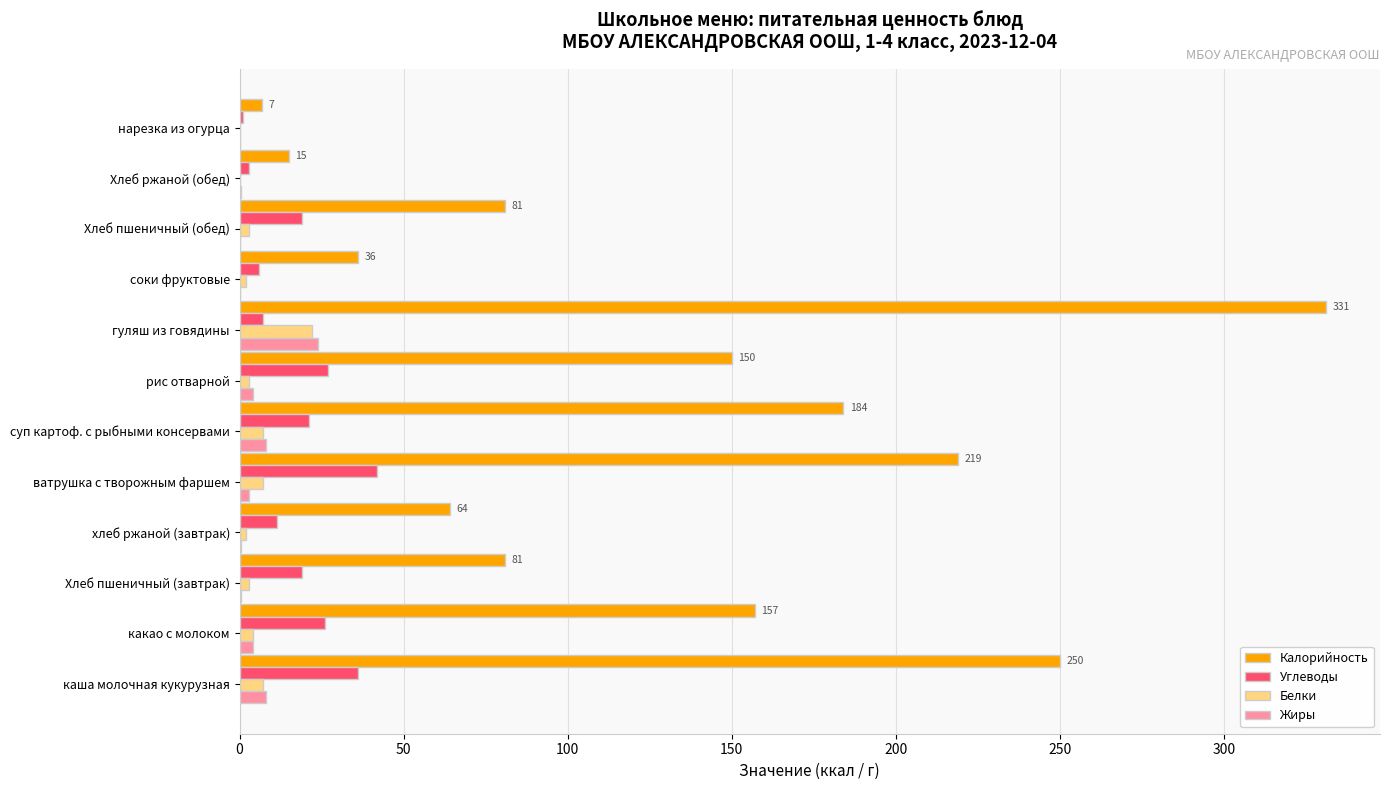

What is the highest value of the Калорийность series?

331.0